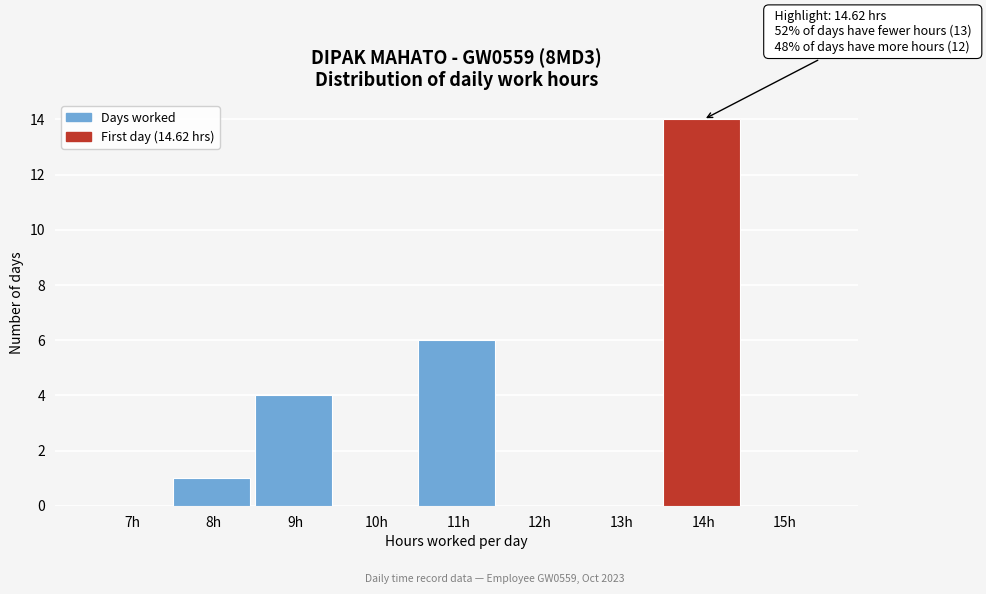

Reading left to right, extract all data points from this chart.

7h=0	8h=1	9h=4	10h=0	11h=6	12h=0	13h=0	14h=14	15h=0